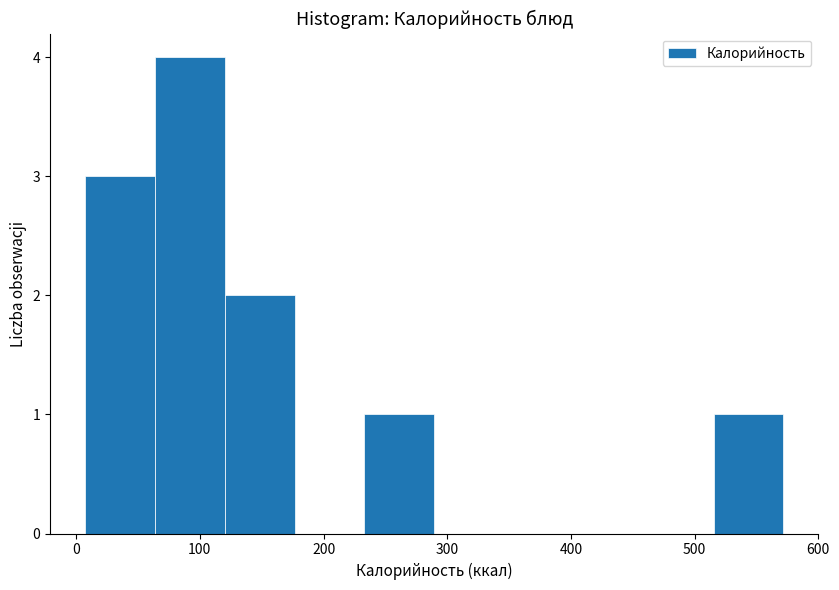

Which range on the x-axis has the tallest bar?

60 to 120